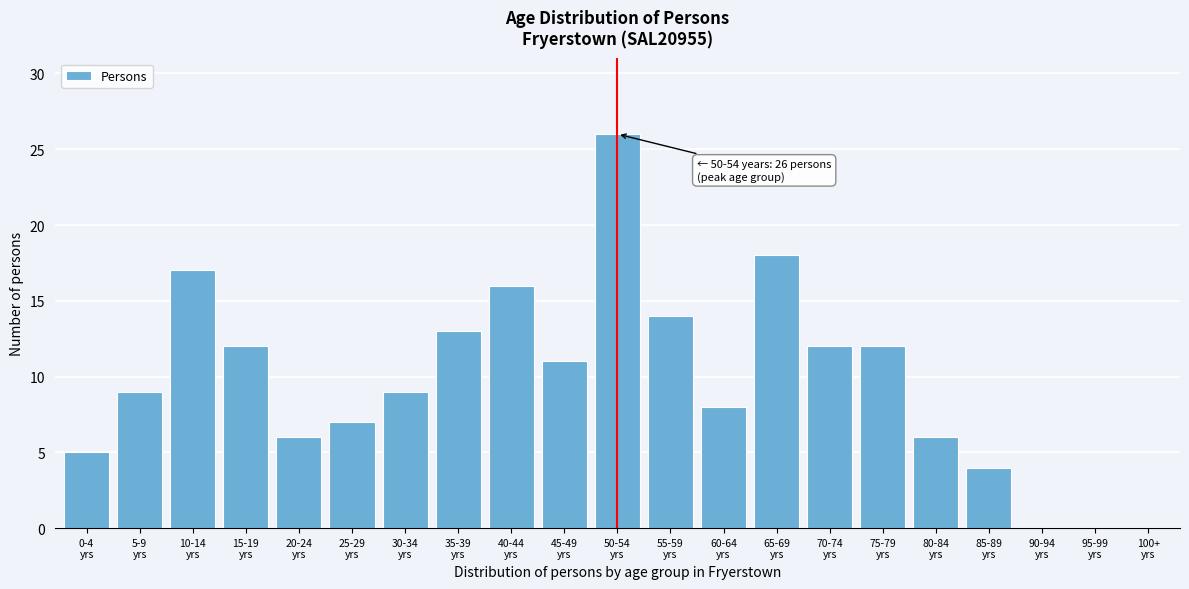

What is the maximum value shown in the chart?

26